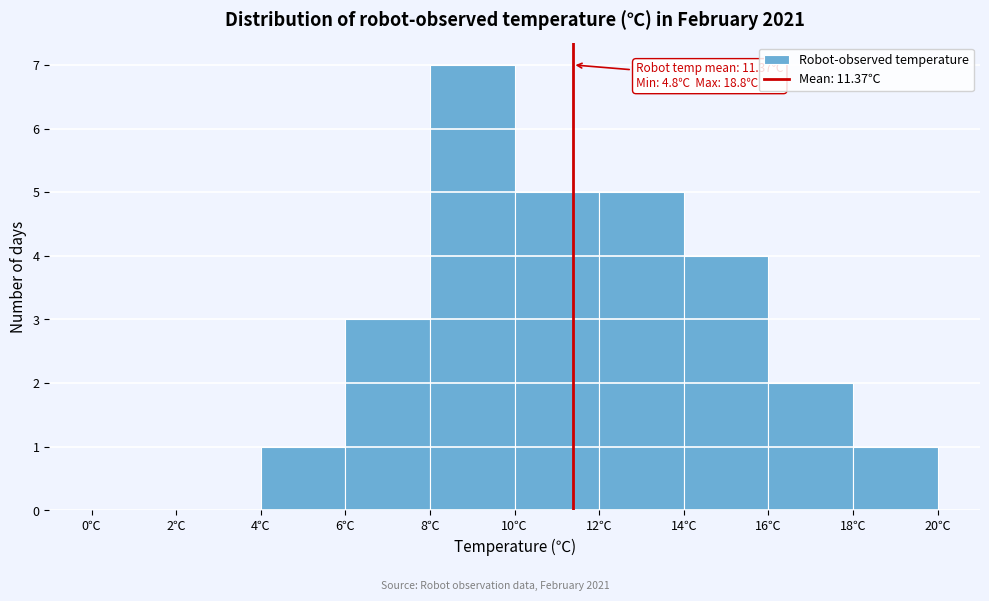

Which range on the x-axis has the tallest bar?

8 to 10